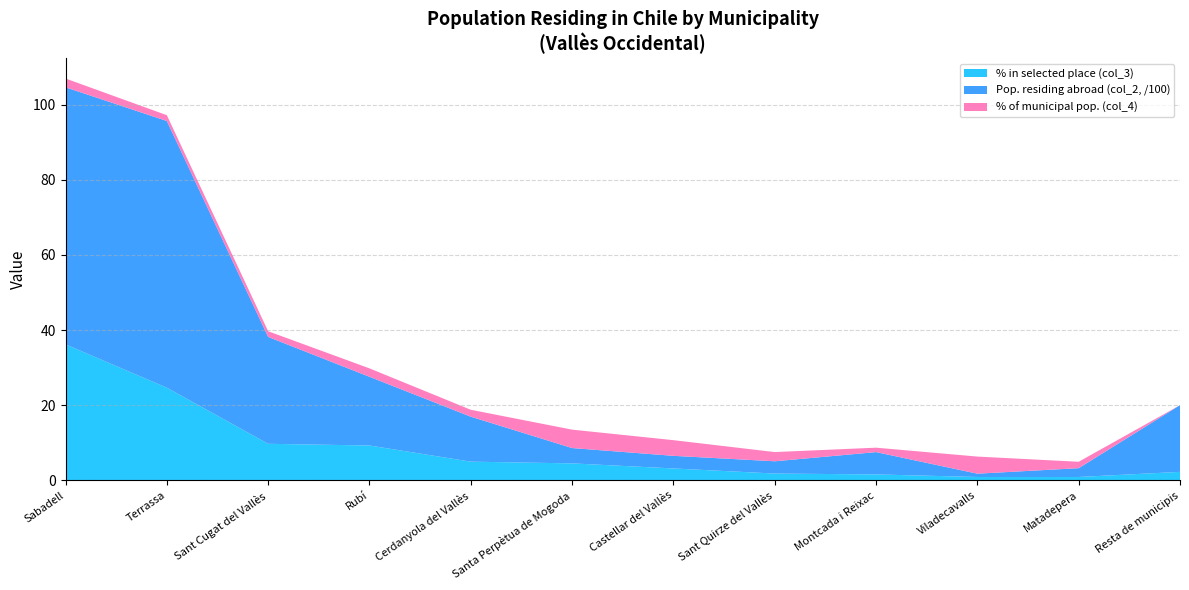

Reading left to right, extract all data points from this chart.

% in selected place (col_3): 36.2	24.7	9.7	9.3	5.0	4.5	3.2	1.8	1.6	0.9	0.9	2.3
Pop. residing abroad (col_2, /100): 68.4	71.0	28.4	18.3	12.0	4.1	3.4	3.3	5.9	0.9	2.3	17.8
% of municipal pop. (col_4): 2.3	1.5	1.5	2.2	1.8	4.9	4.2	2.5	1.2	4.5	1.7	0.0